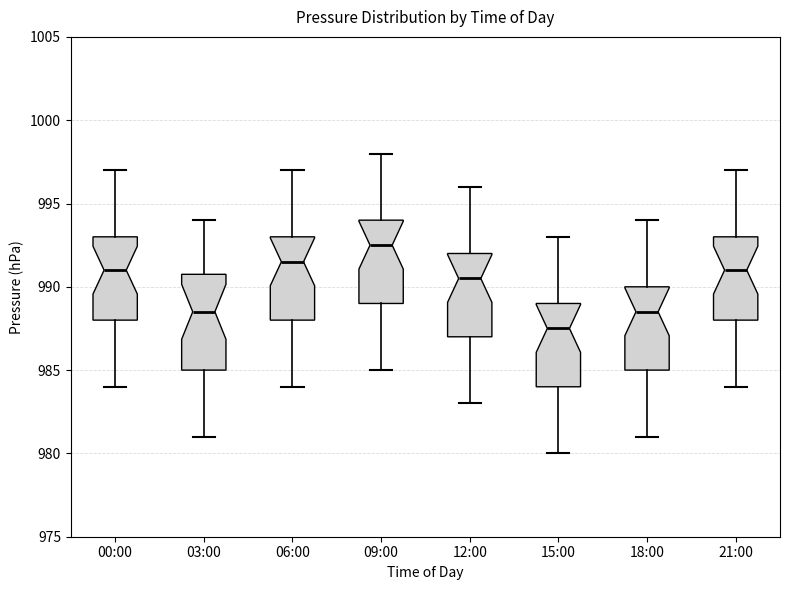

Where is the lower edge of the box for 00:00 on the y-axis? The values are not printed on the chart, so give them approximately, as read against the axis.

988.0